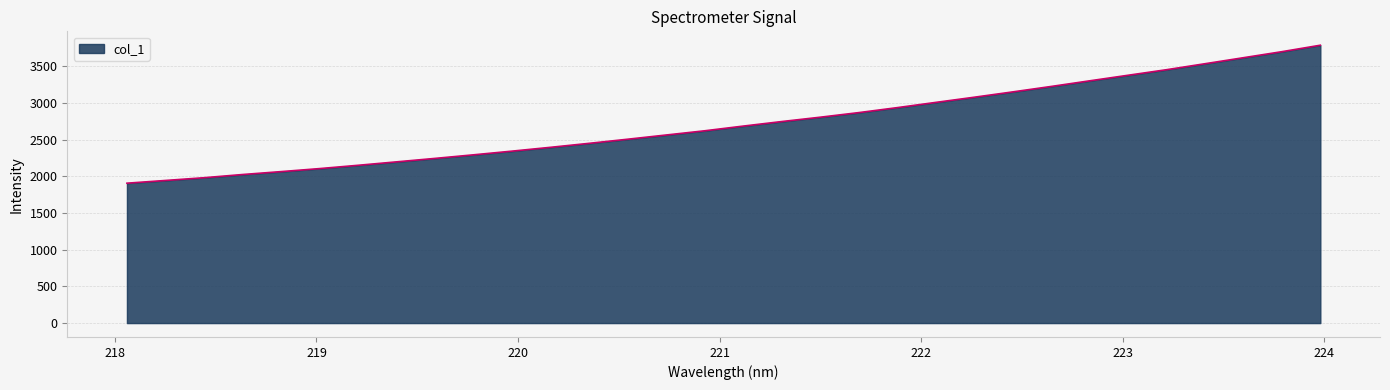

Does the chart display data point markers on the line(s)?

No